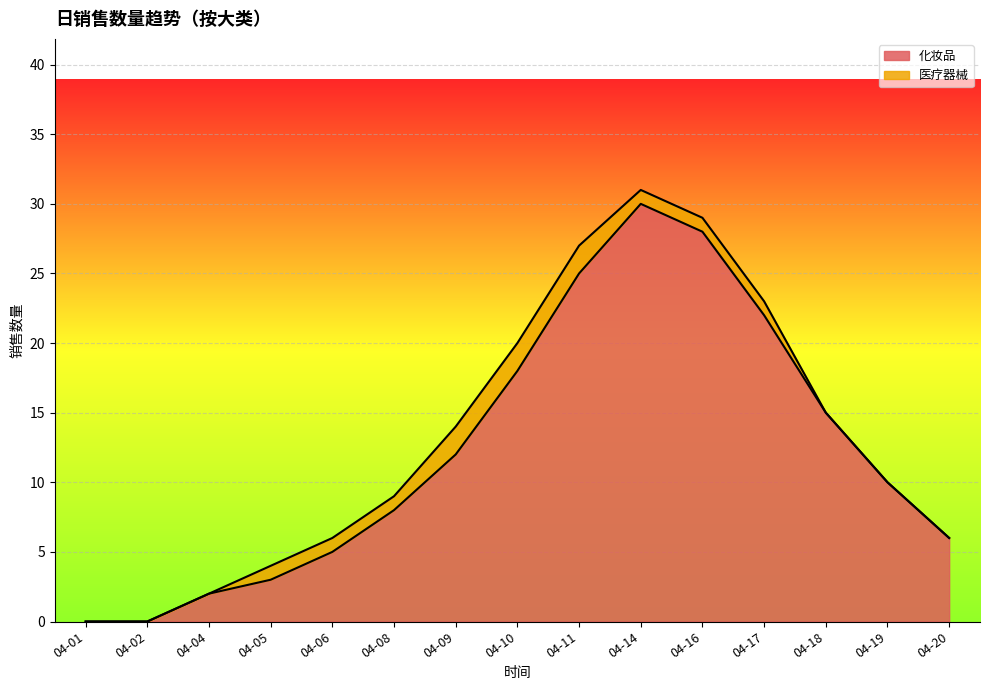

What is the maximum value shown in the chart?

30